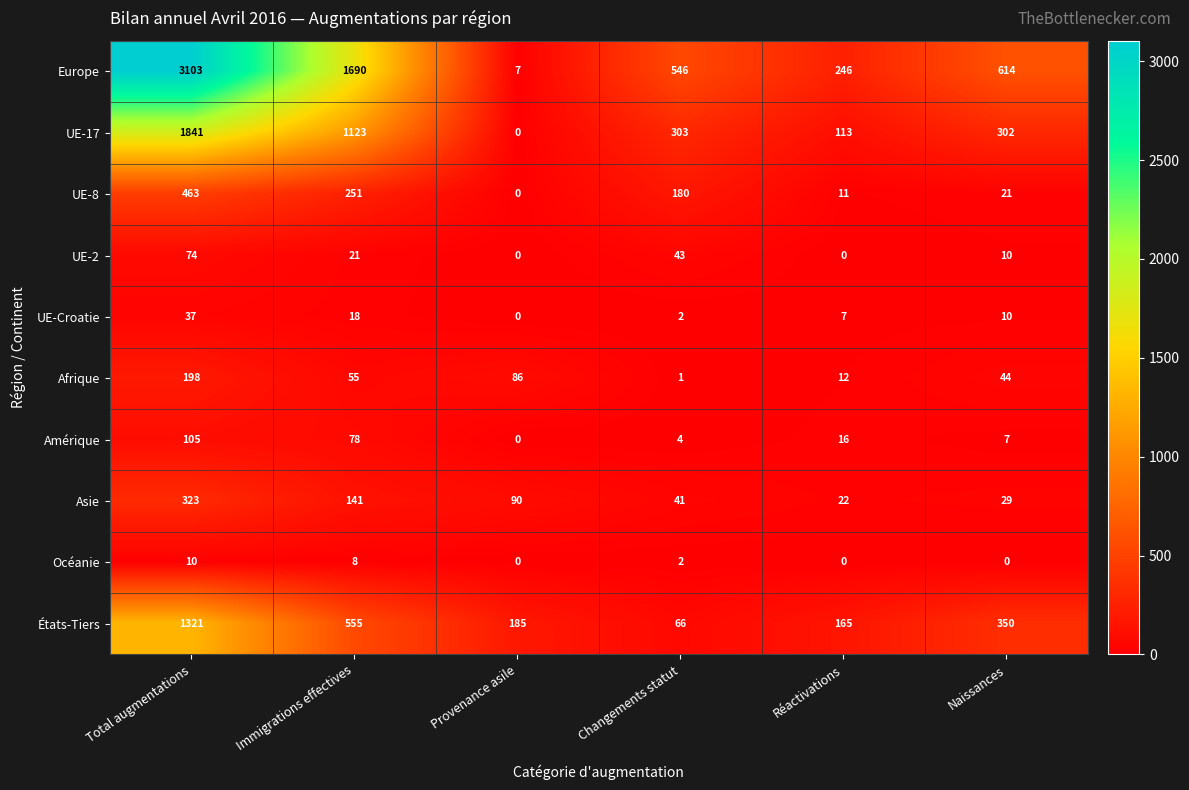

What is the total value across all series at Provenance asile?

368